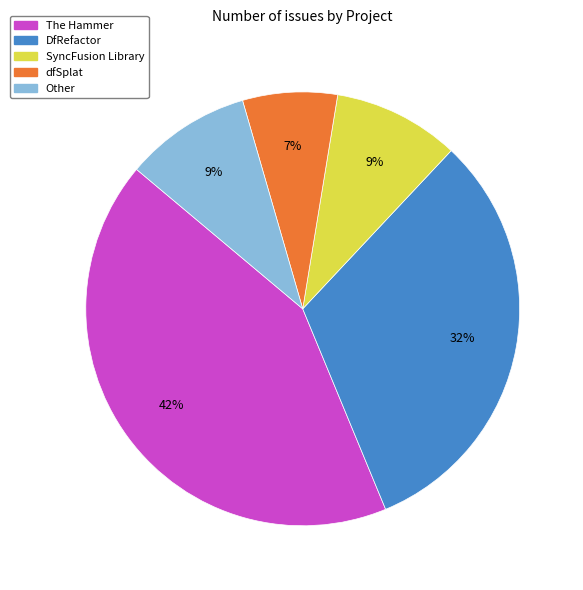

True or false: Other accounts for 22% of the total.

False